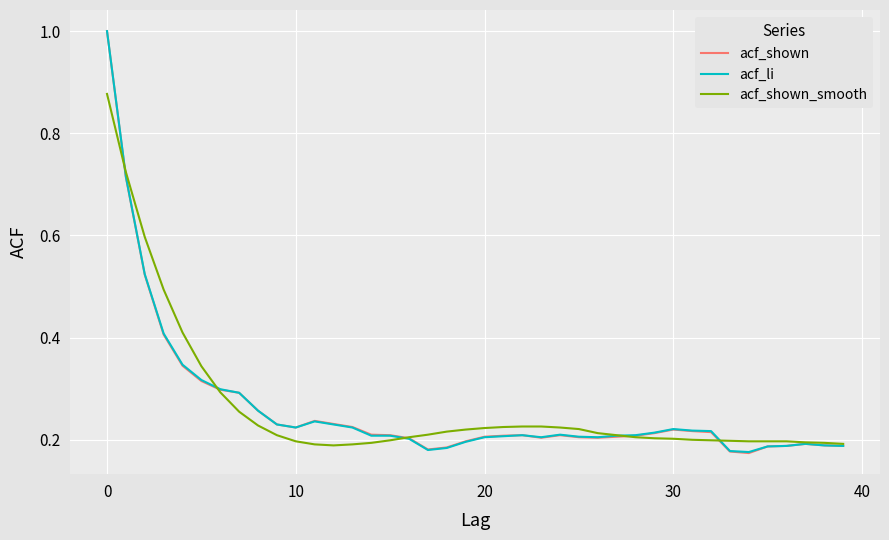

What is the highest value of the acf_li series?

1.0